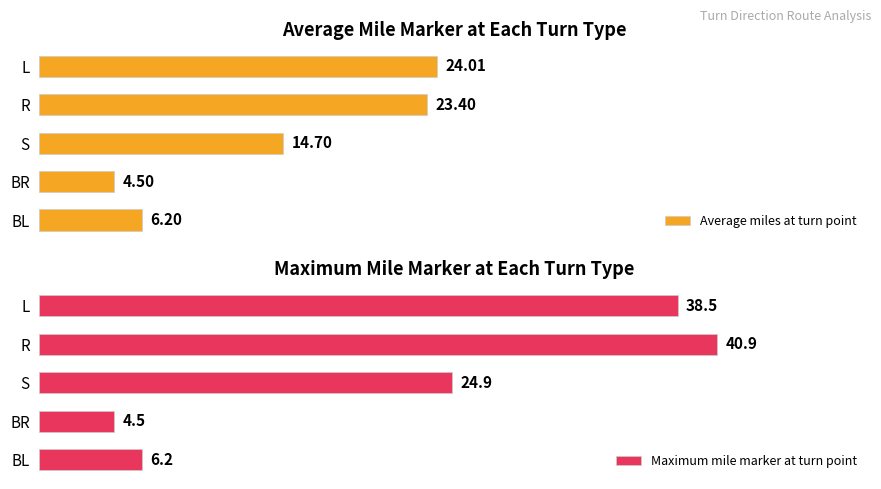

Which category has the lowest value in the Maximum mile marker at turn point series?

BR